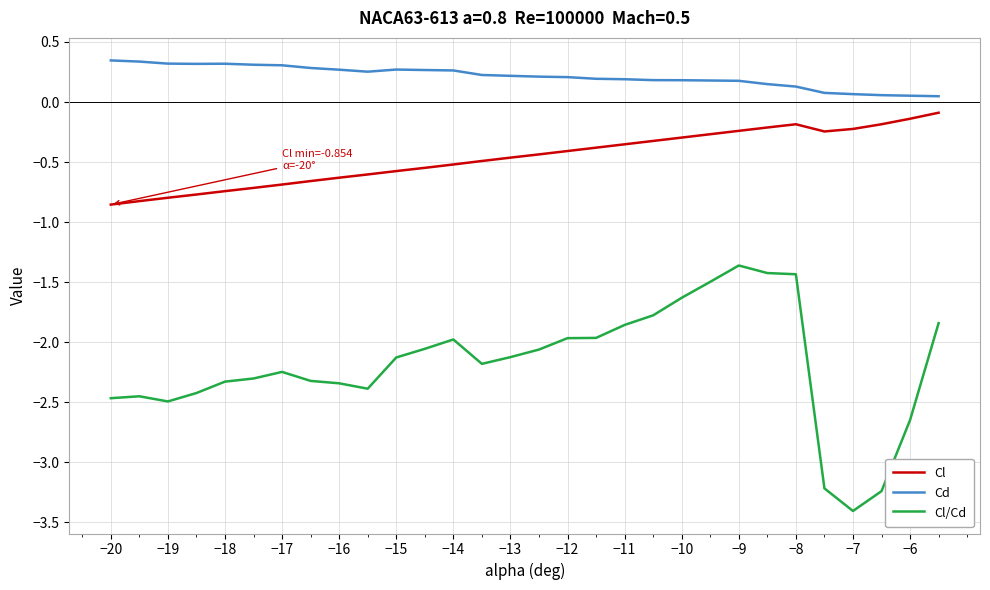

What is the lowest value of the Cl/Cd series?

-3.4